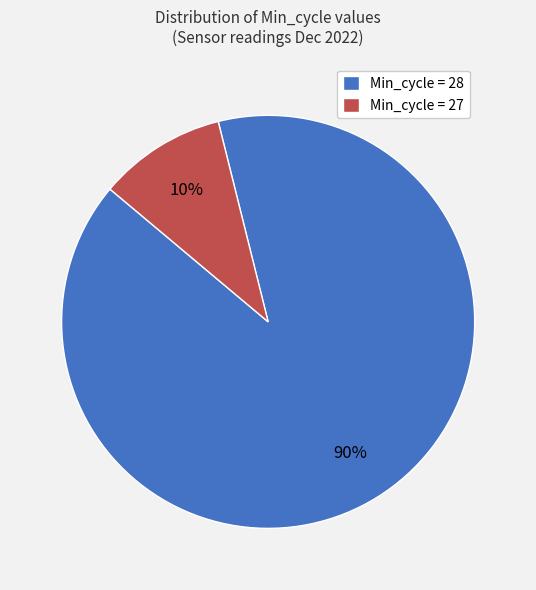

How many slices are in this pie chart?

2